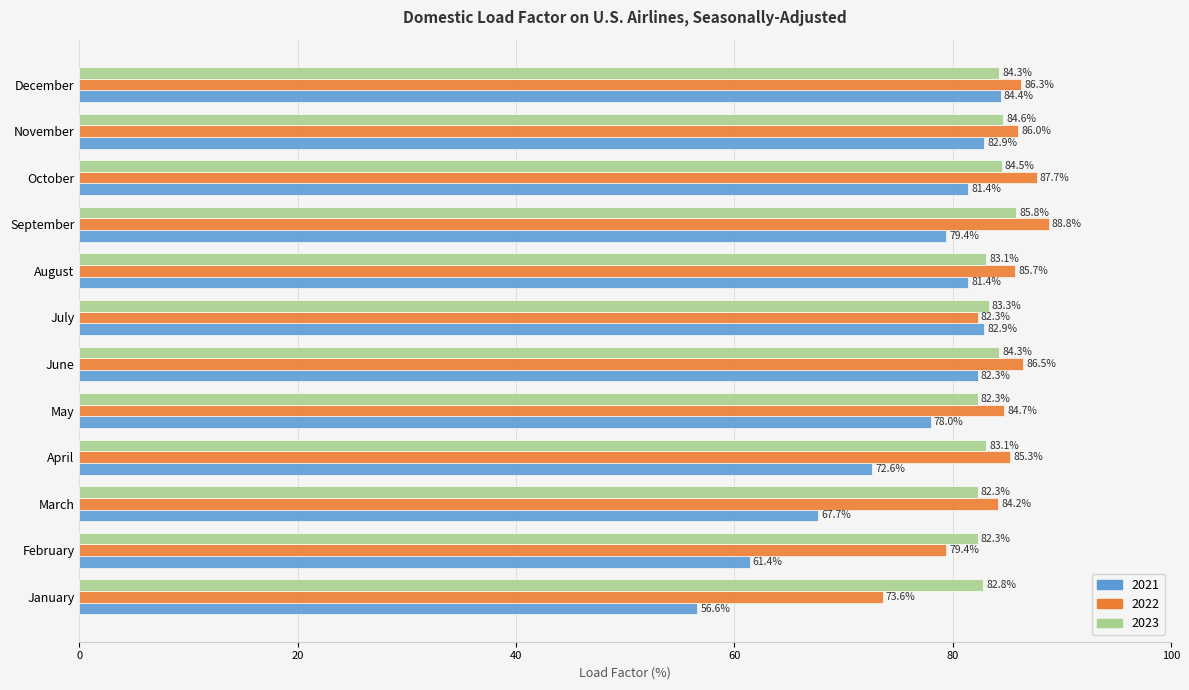

What is the sum of the 2023 values at February and November?

166.9